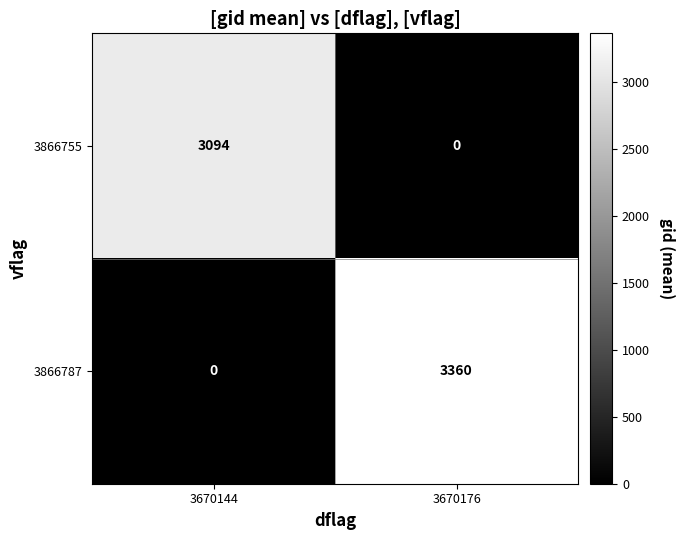

The value of 3866787 at 3670176 is 3360. True or false?

True